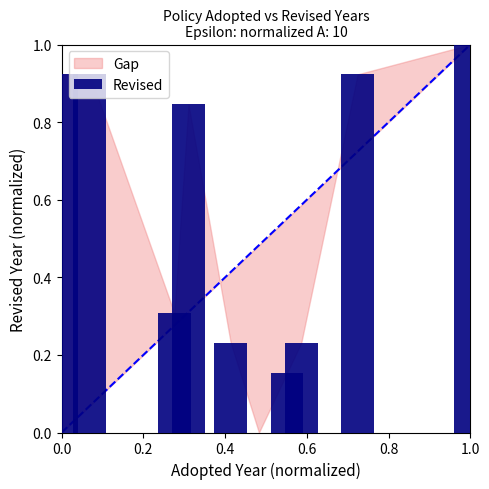

What is the maximum value shown in the chart?

1.0